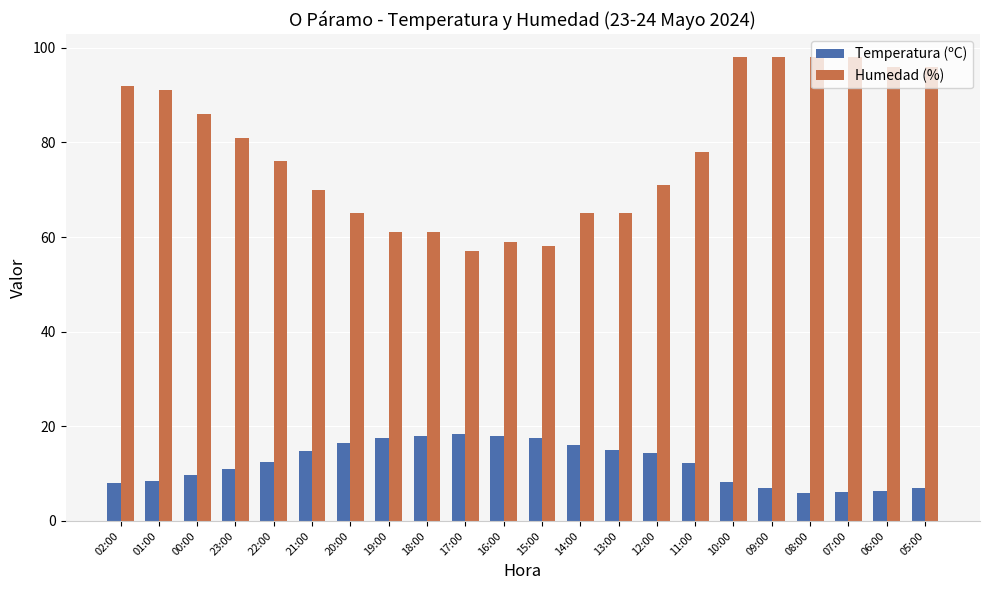

List the series in order of their overall mean, lowest first.

Temperatura (ºC), Humedad (%)